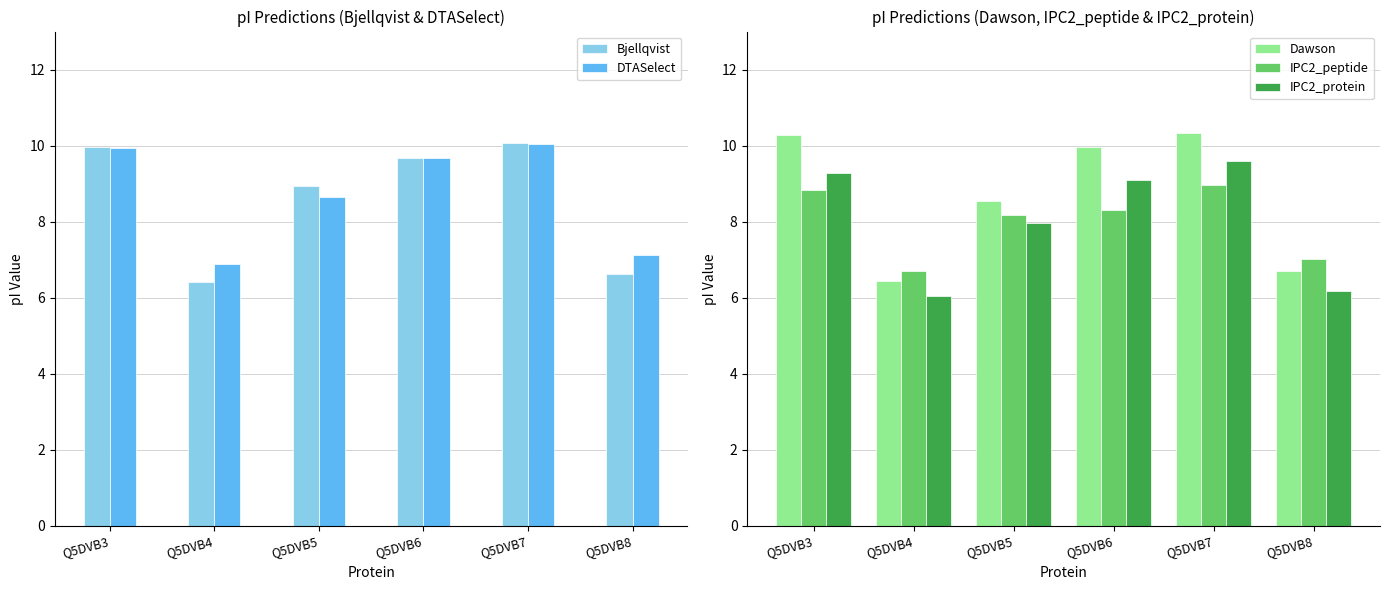

The value of Bjellqvist at Q5DVB8 is 9.7. True or false?

False